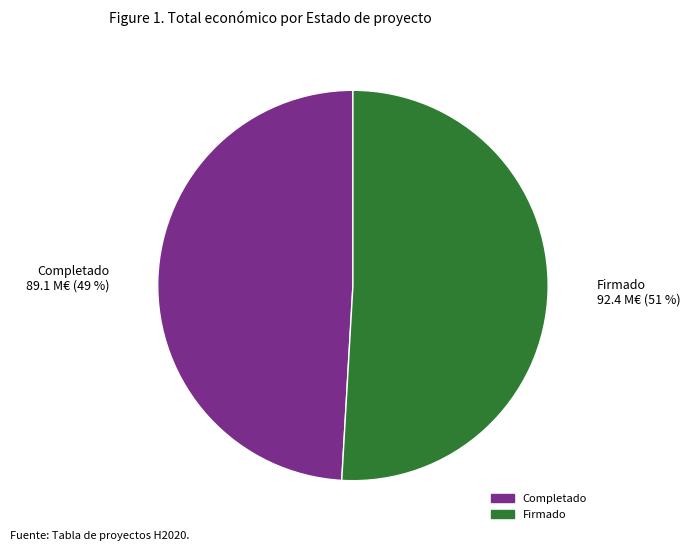

How many segments does this pie chart have?

2